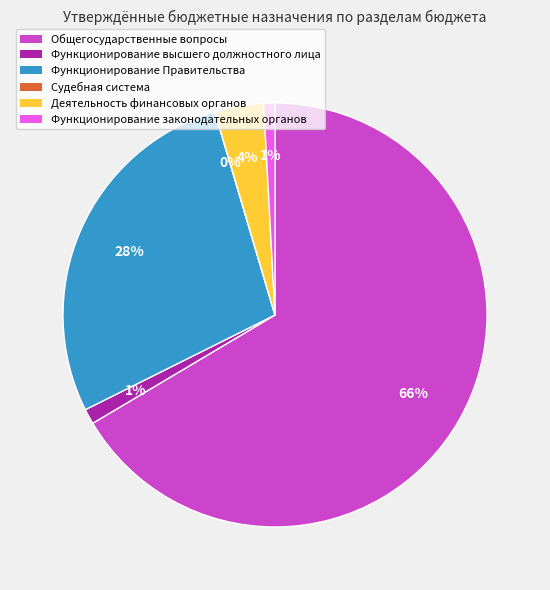

To the nearest percent, what percentage of the pie is Функционирование высшего должностного лица?

1%